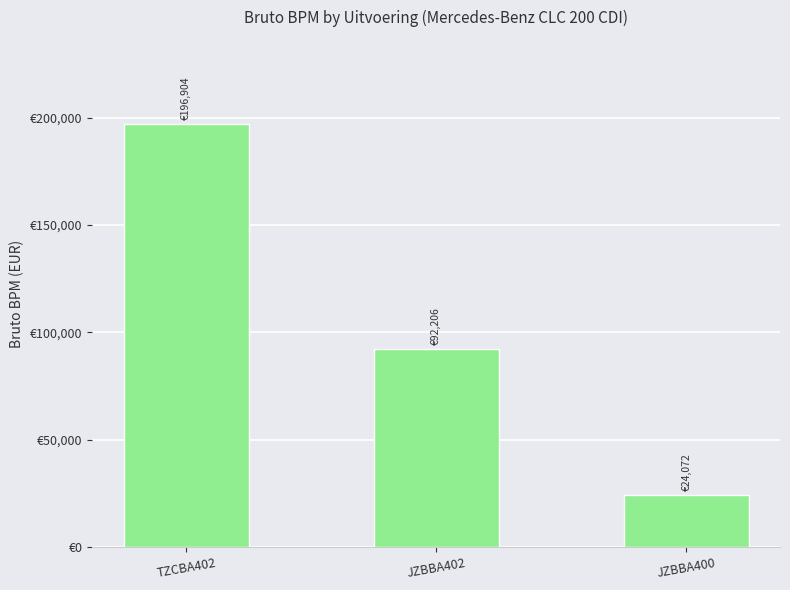

What is the maximum value shown in the chart?

196904